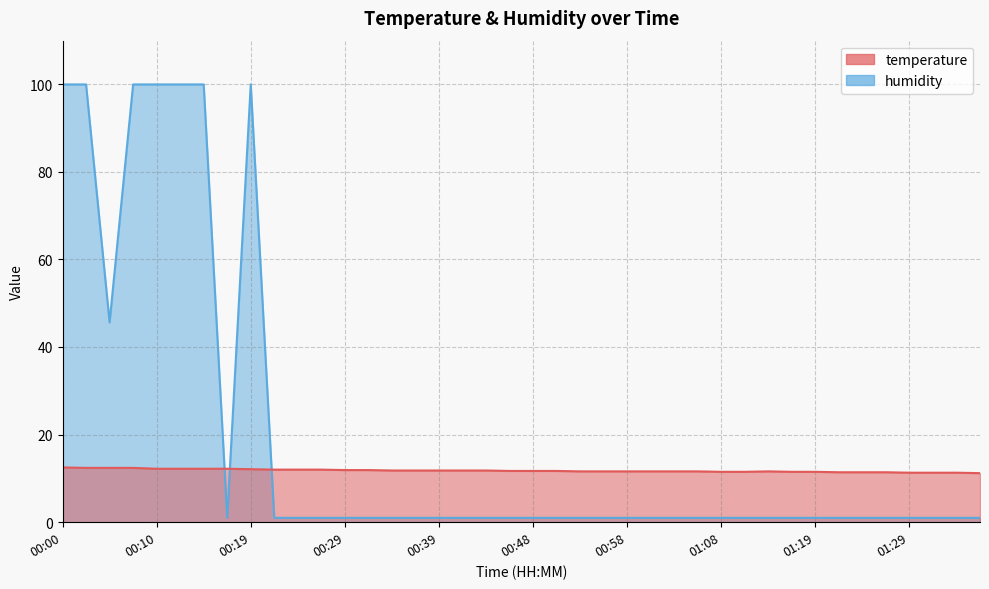

Reading left to right, extract all data points from this chart.

temperature: 00:00=12.5	00:02=12.4	00:05=12.4	00:07=12.4	00:10=12.2	00:12=12.2	00:14=12.2	00:17=12.2	00:19=12.1	00:22=12.0	00:24=12.0	00:27=12.0	00:29=11.9	00:31=11.9	00:34=11.8	00:36=11.8	00:39=11.8	00:41=11.8	00:44=11.8	00:46=11.7	00:48=11.7	00:51=11.7	00:53=11.6	00:56=11.6	00:58=11.6	01:01=11.6	01:03=11.6	01:06=11.6	01:08=11.5	01:11=11.5	01:14=11.6	01:16=11.5	01:19=11.5	01:21=11.4	01:24=11.4	01:26=11.4	01:29=11.3	01:31=11.3	01:34=11.3	01:36=11.2
humidity: 00:00=99.9	00:02=99.9	00:05=45.6	00:07=99.9	00:10=99.9	00:12=99.9	00:14=99.9	00:17=1.0	00:19=99.9	00:22=1.0	00:24=1.0	00:27=1.0	00:29=1.0	00:31=1.0	00:34=1.0	00:36=1.0	00:39=1.0	00:41=1.0	00:44=1.0	00:46=1.0	00:48=1.0	00:51=1.0	00:53=1.0	00:56=1.0	00:58=1.0	01:01=1.0	01:03=1.0	01:06=1.0	01:08=1.0	01:11=1.0	01:14=1.0	01:16=1.0	01:19=1.0	01:21=1.0	01:24=1.0	01:26=1.0	01:29=1.0	01:31=1.0	01:34=1.0	01:36=1.0